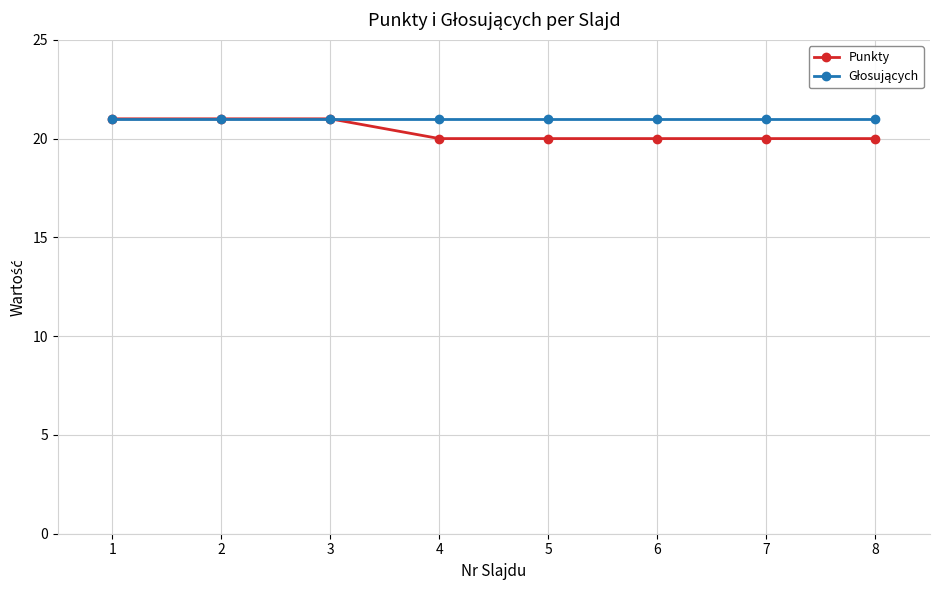

The Punkty series shows 20 at 7. True or false?

True